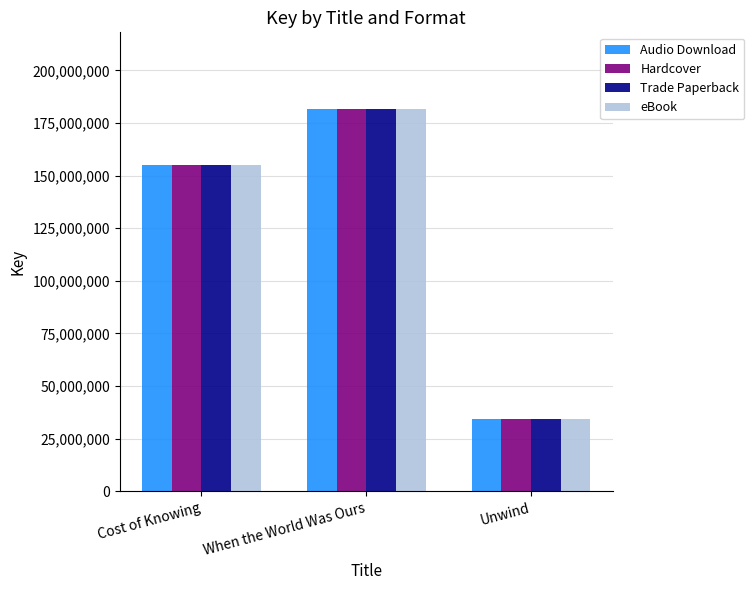

What is the label of the 1st bar from the left?

Cost of Knowing